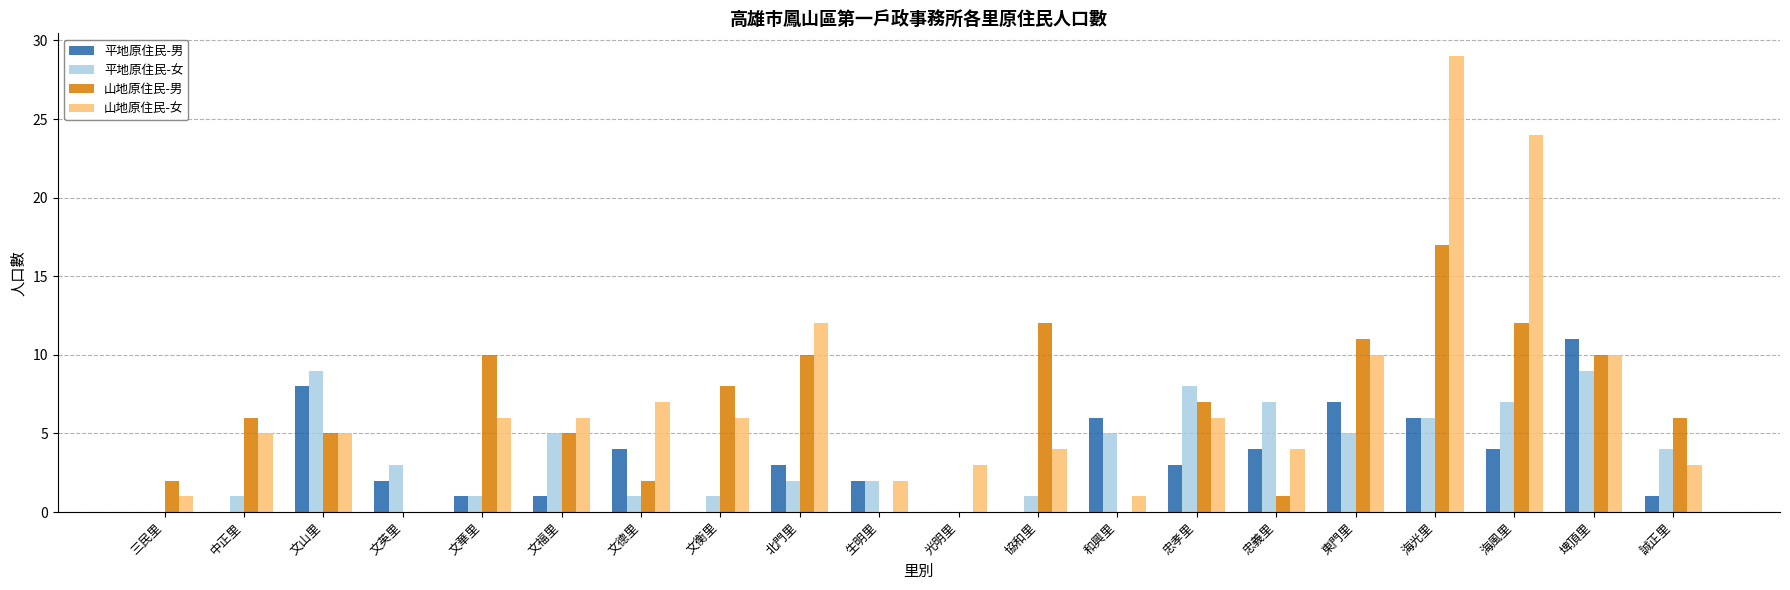

Reading left to right, what are all the values shown in this chart?

平地原住民-男: 0	0	8	2	1	1	4	0	3	2	0	0	6	3	4	7	6	4	11	1
平地原住民-女: 0	1	9	3	1	5	1	1	2	2	0	1	5	8	7	5	6	7	9	4
山地原住民-男: 2	6	5	0	10	5	2	8	10	0	0	12	0	7	1	11	17	12	10	6
山地原住民-女: 1	5	5	0	6	6	7	6	12	2	3	4	1	6	4	10	29	24	10	3